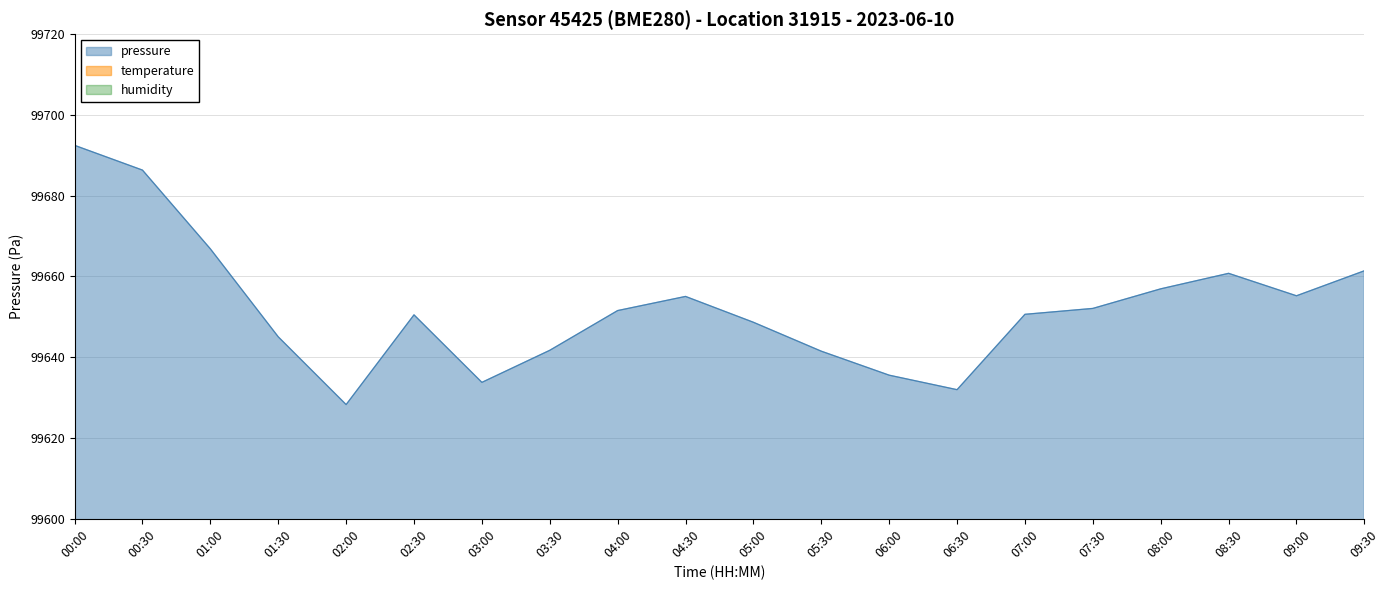

At which category is the sum across all series the highest?

00:00